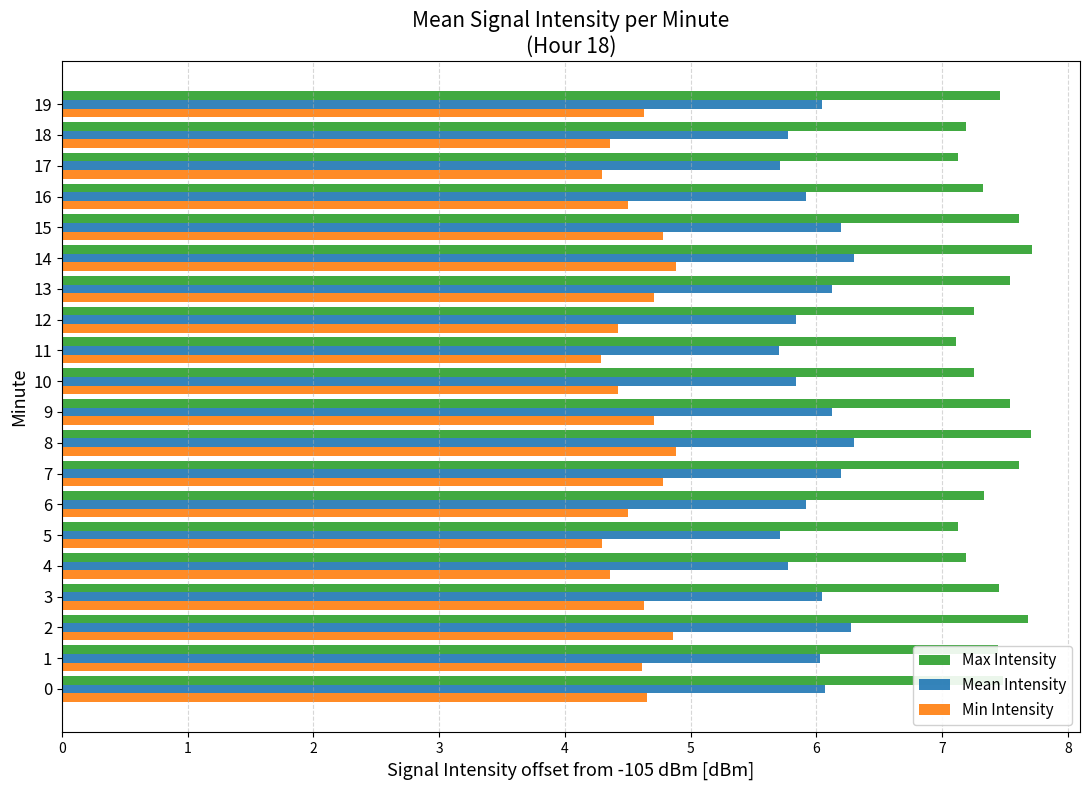

What is the highest value of the Min Intensity series?

4.9